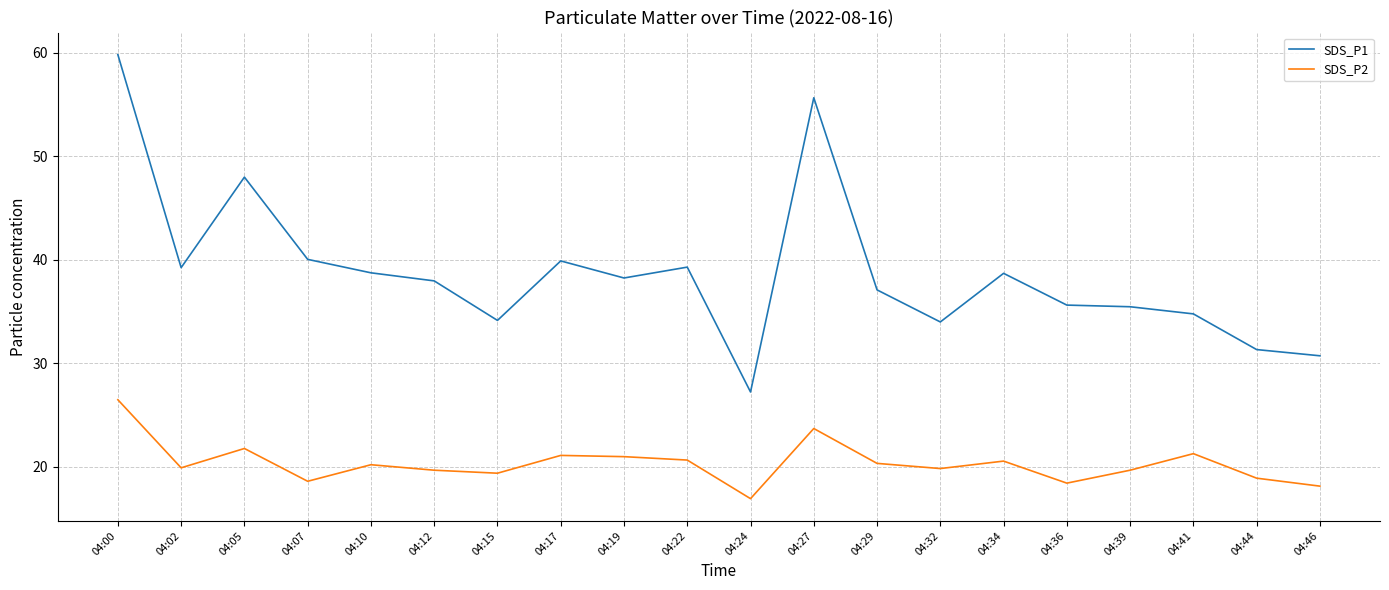

Is it true that SDS_P1 equals 14.2 at 04:41?

False